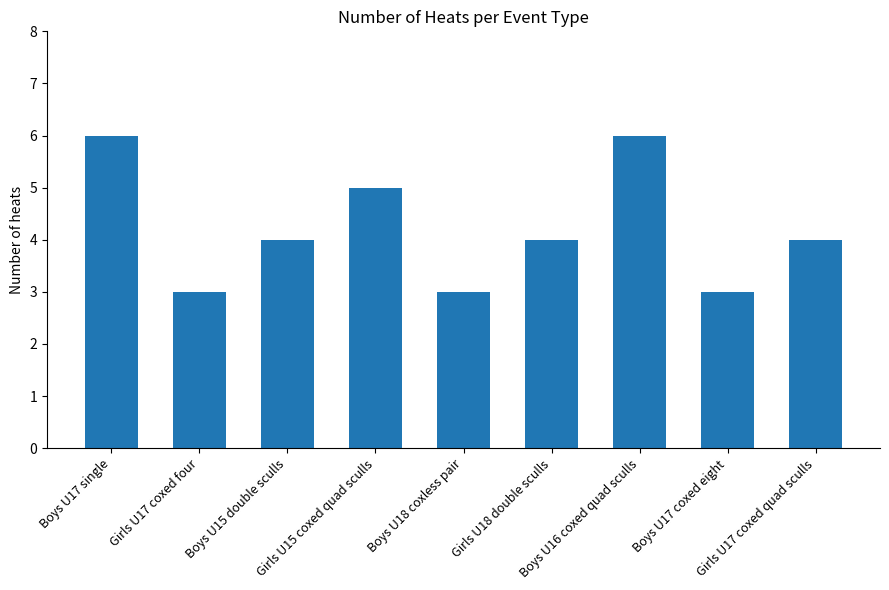

Reading left to right, extract all data points from this chart.

6	3	4	5	3	4	6	3	4